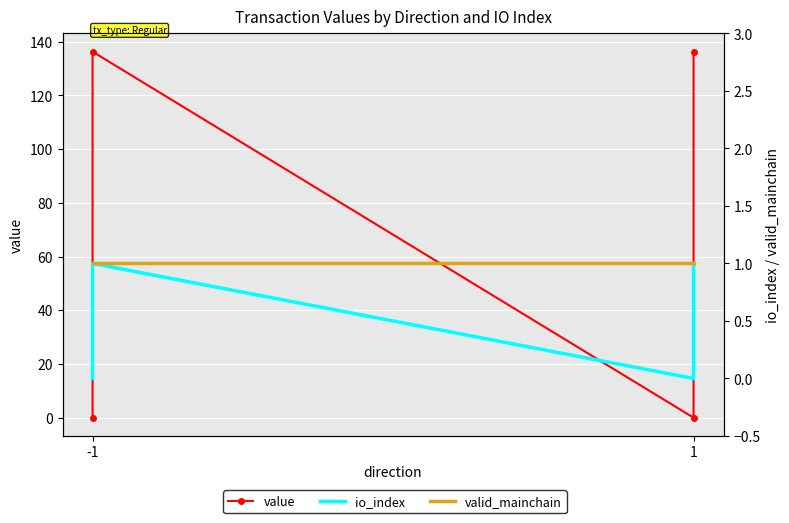

Reading right to left, transcribe all the data shown in this chart.

value: 136.2	0.0	136.2	0.0
io_index: 1.0	0.0	1.0	0.0
valid_mainchain: 1.0	1.0	1.0	1.0